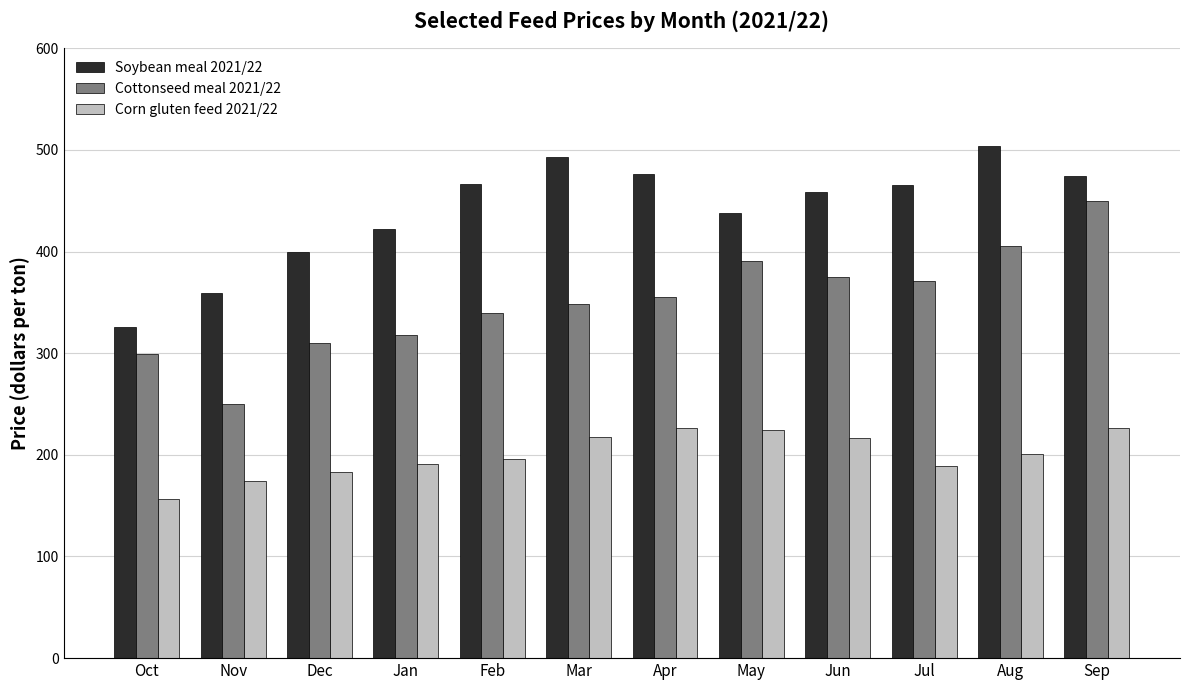

What value does the Corn gluten feed 2021/22 series have at Dec?

183.3